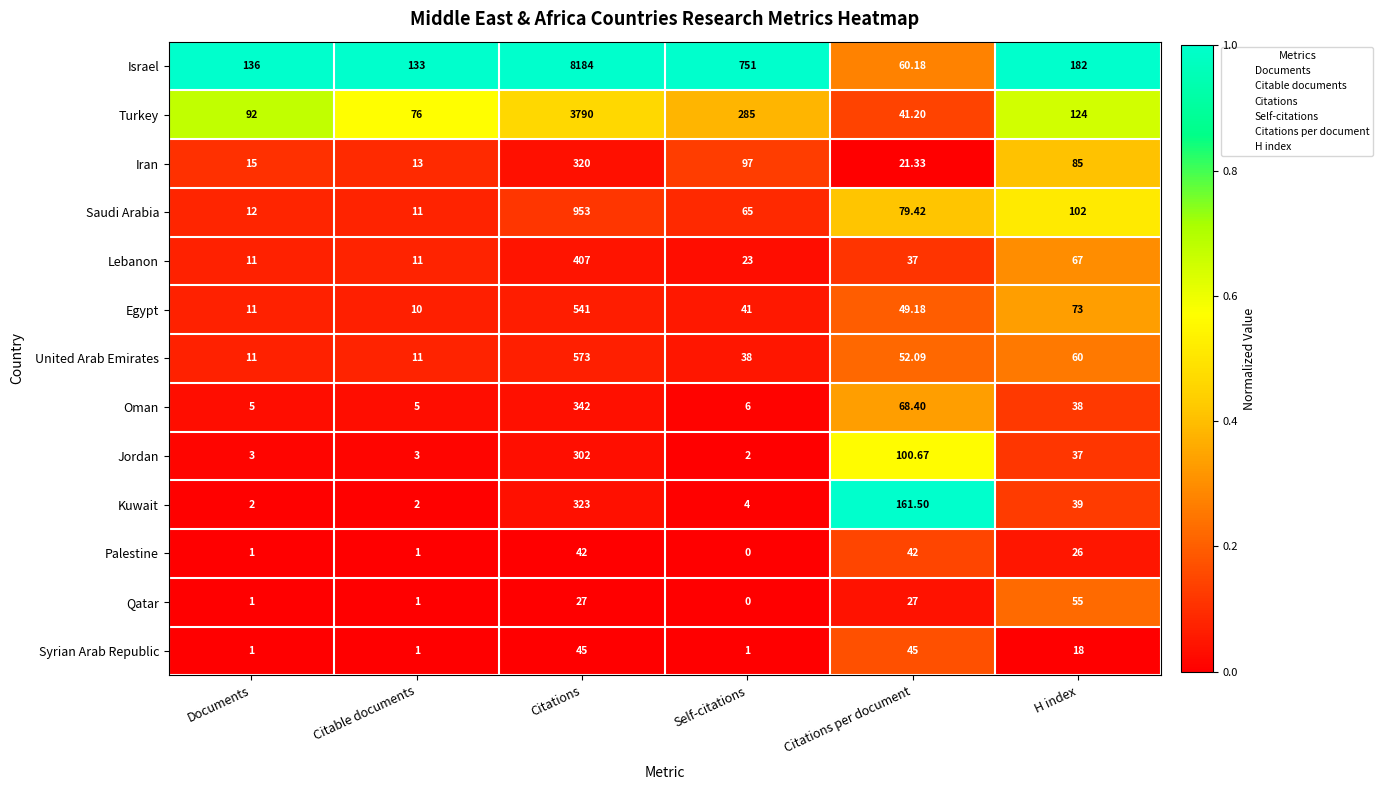

Which series has the widest spread of values?

Israel